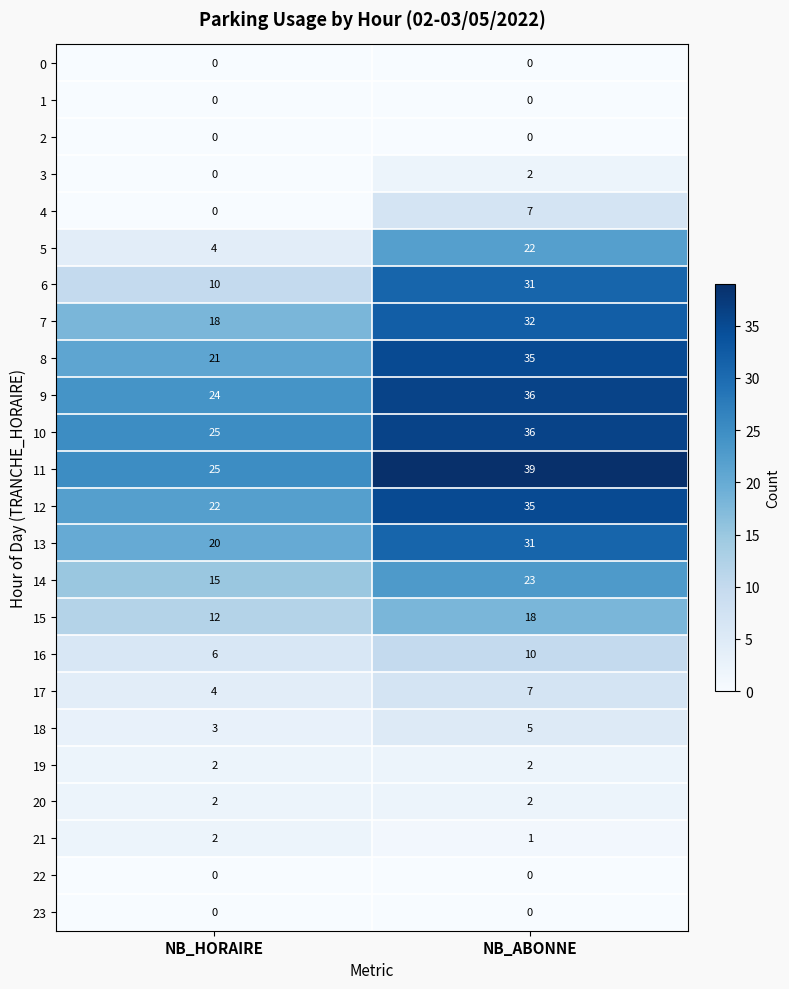

Which series changed the most between NB_HORAIRE and NB_ABONNE?

6